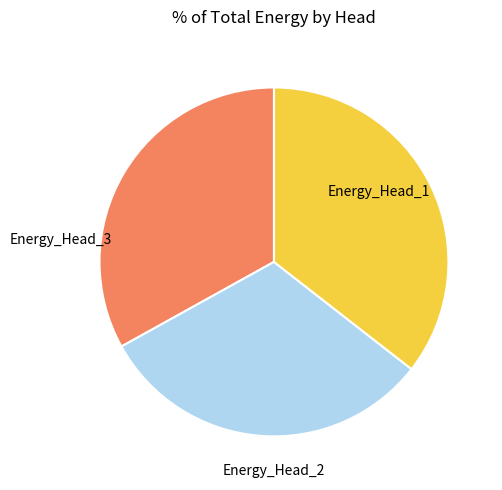

Does any single category account for the majority?

No